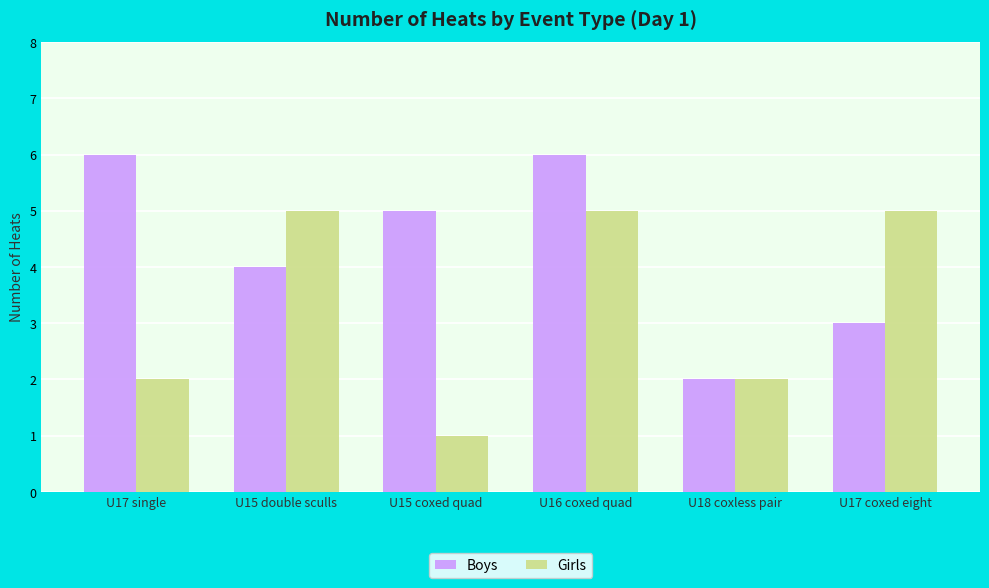

Rank the series by their average value, from highest to lowest.

Boys, Girls